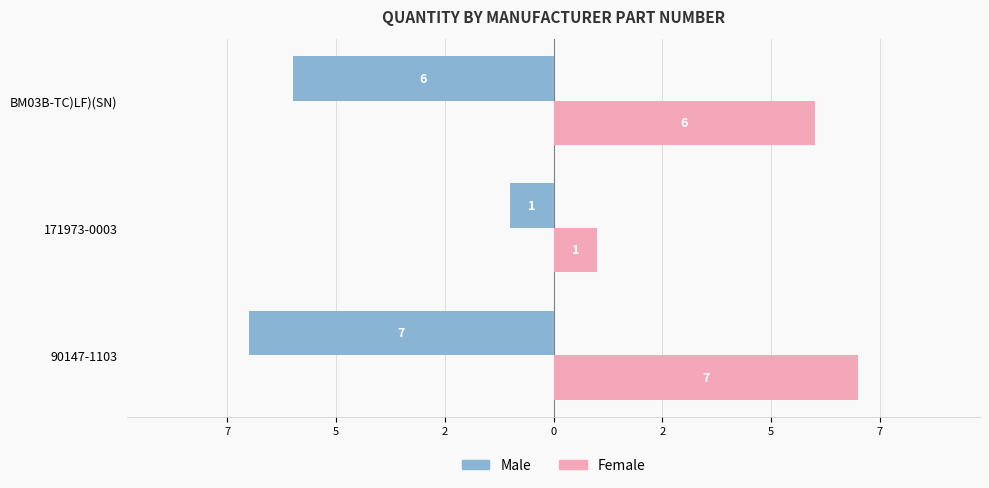

What are all the series names shown in the legend?

Male, Female